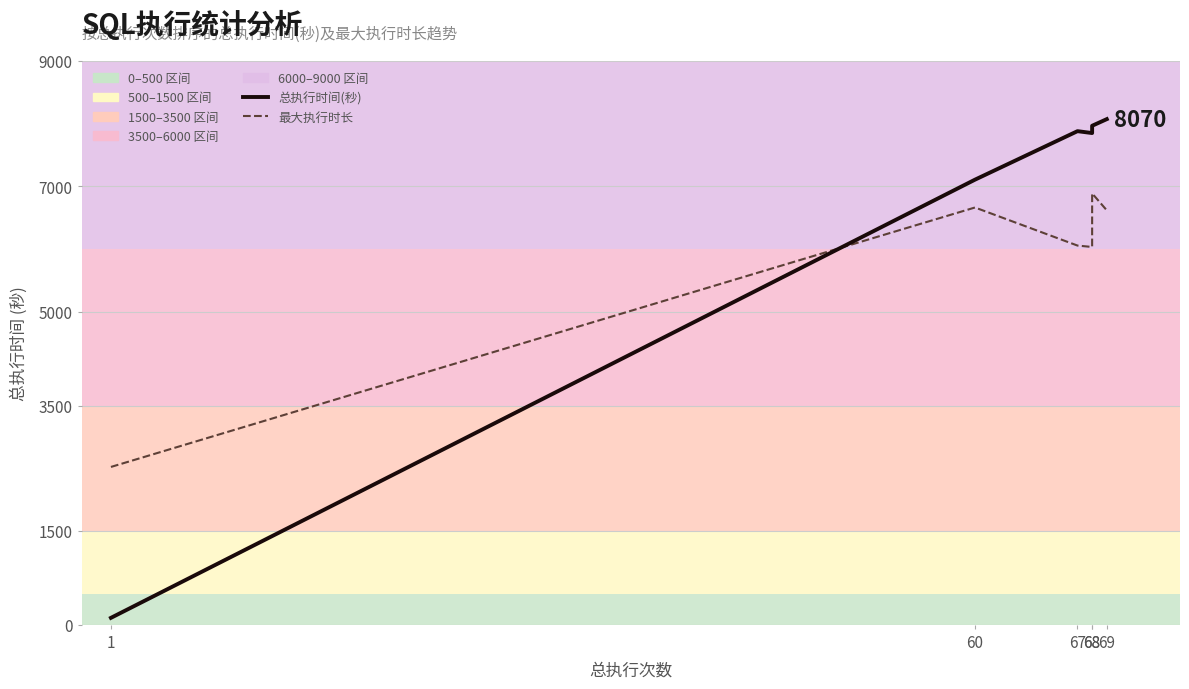

Which series has the widest spread of values?

总执行时间(秒)